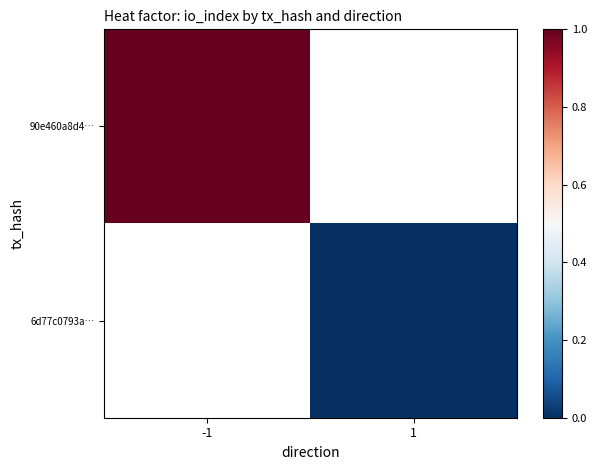

At -1, list the series in order from smallest to largest.

90e460a8d4…, 6d77c0793a…